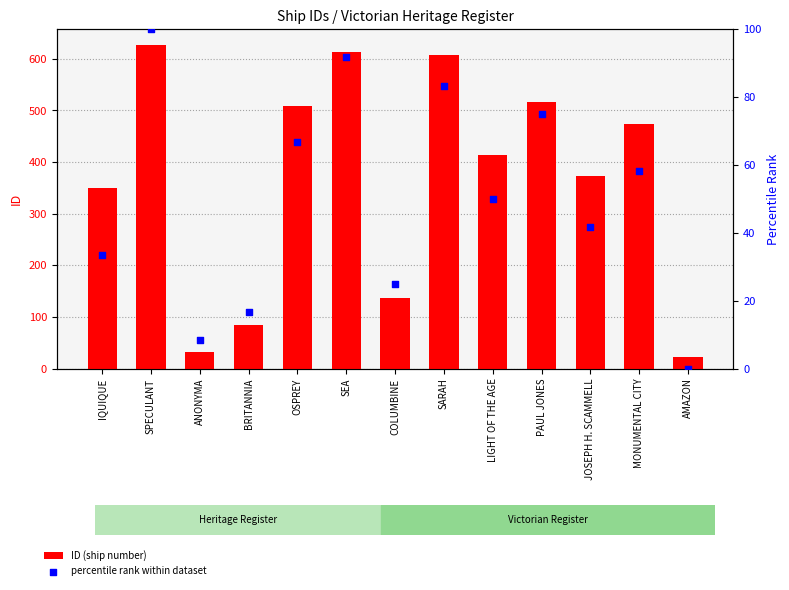

Which series has the largest Y range (max minus min)?

ID (ship number)